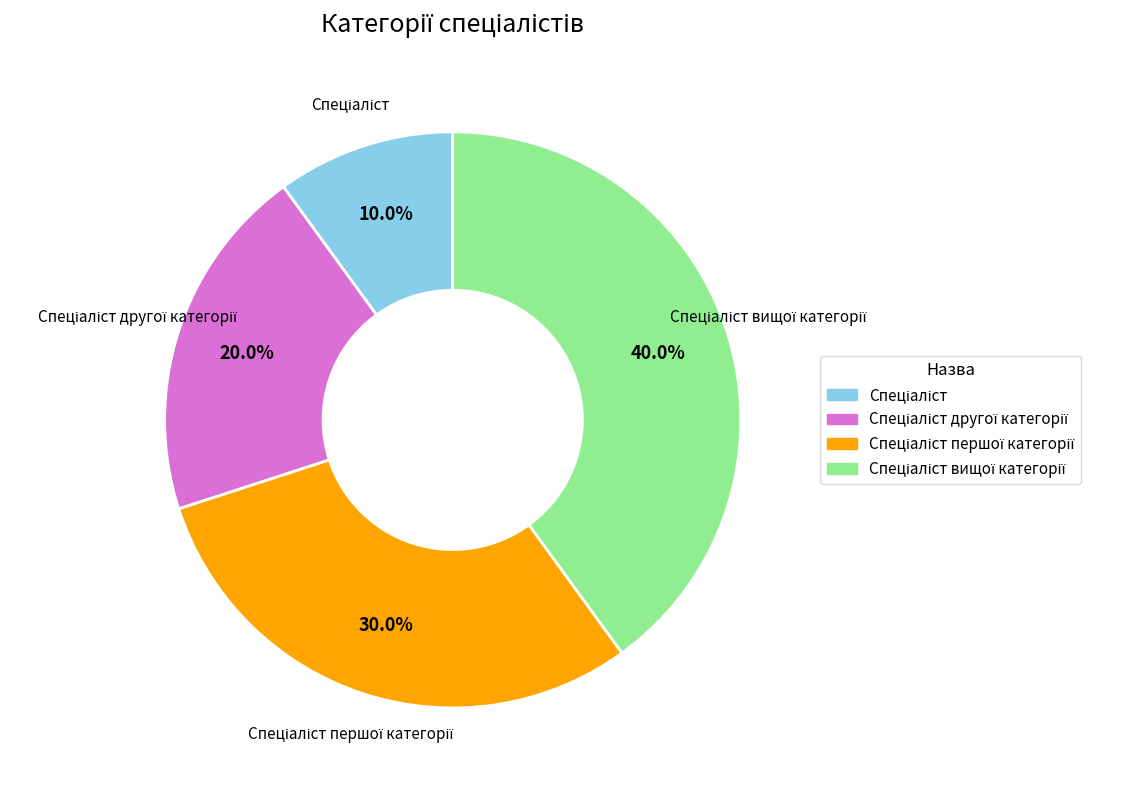

Does any single category account for the majority?

No